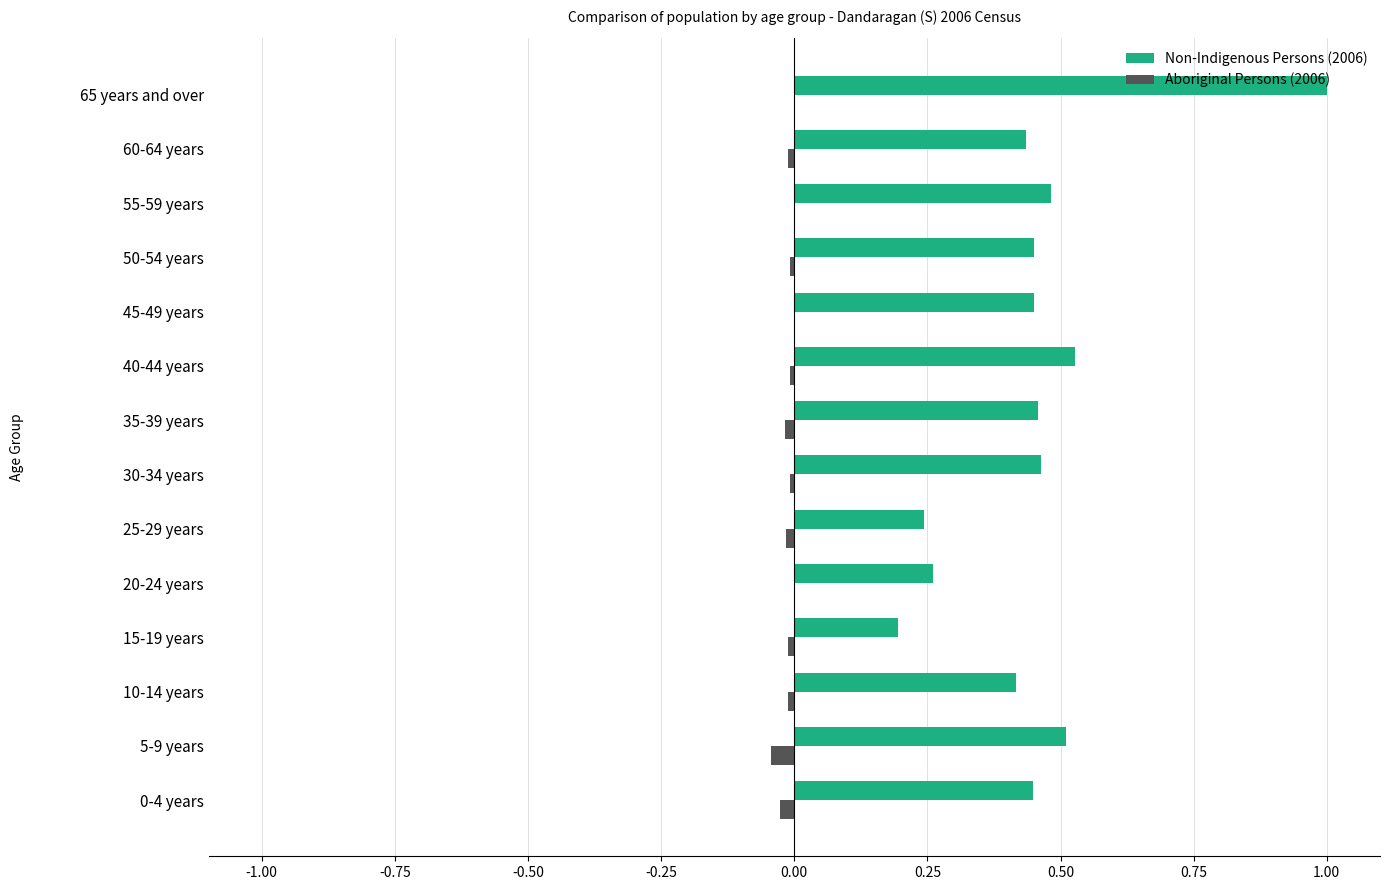

How many distinct data groups are displayed?

2